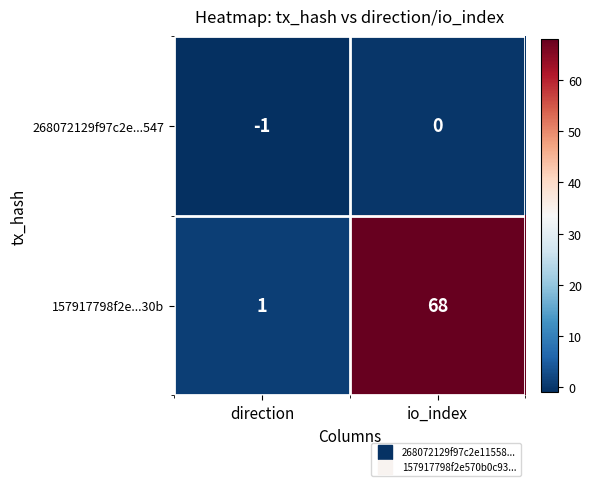

The 268072129f97c2e...547 series shows -1 at io_index. True or false?

False